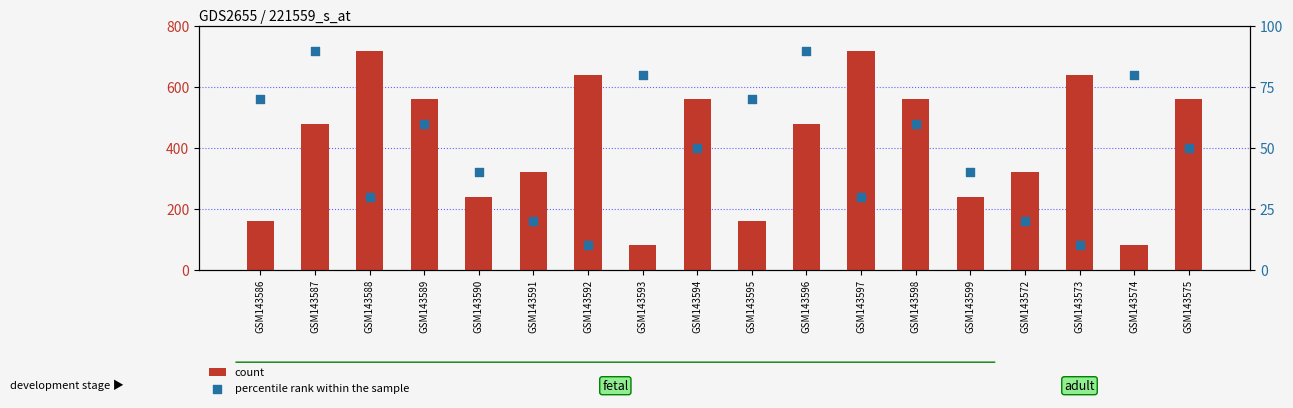

What are all the series names shown in the legend?

count, percentile rank within the sample